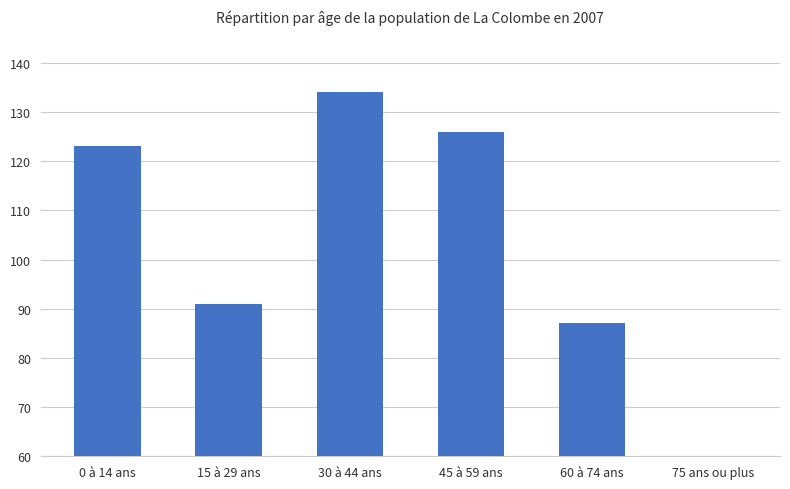

Is it true that the value at 15 à 29 ans is 150?

False